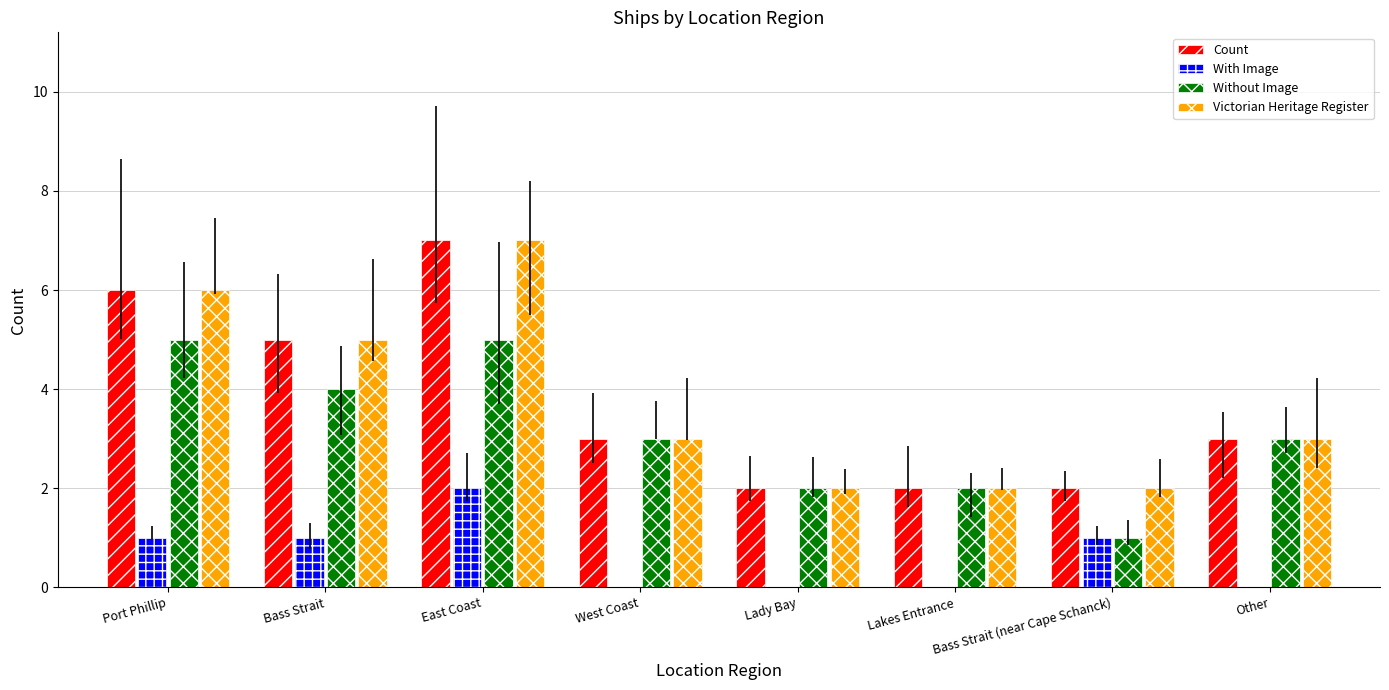

What is the total value across all series at Bass Strait (near Cape Schanck)?

6